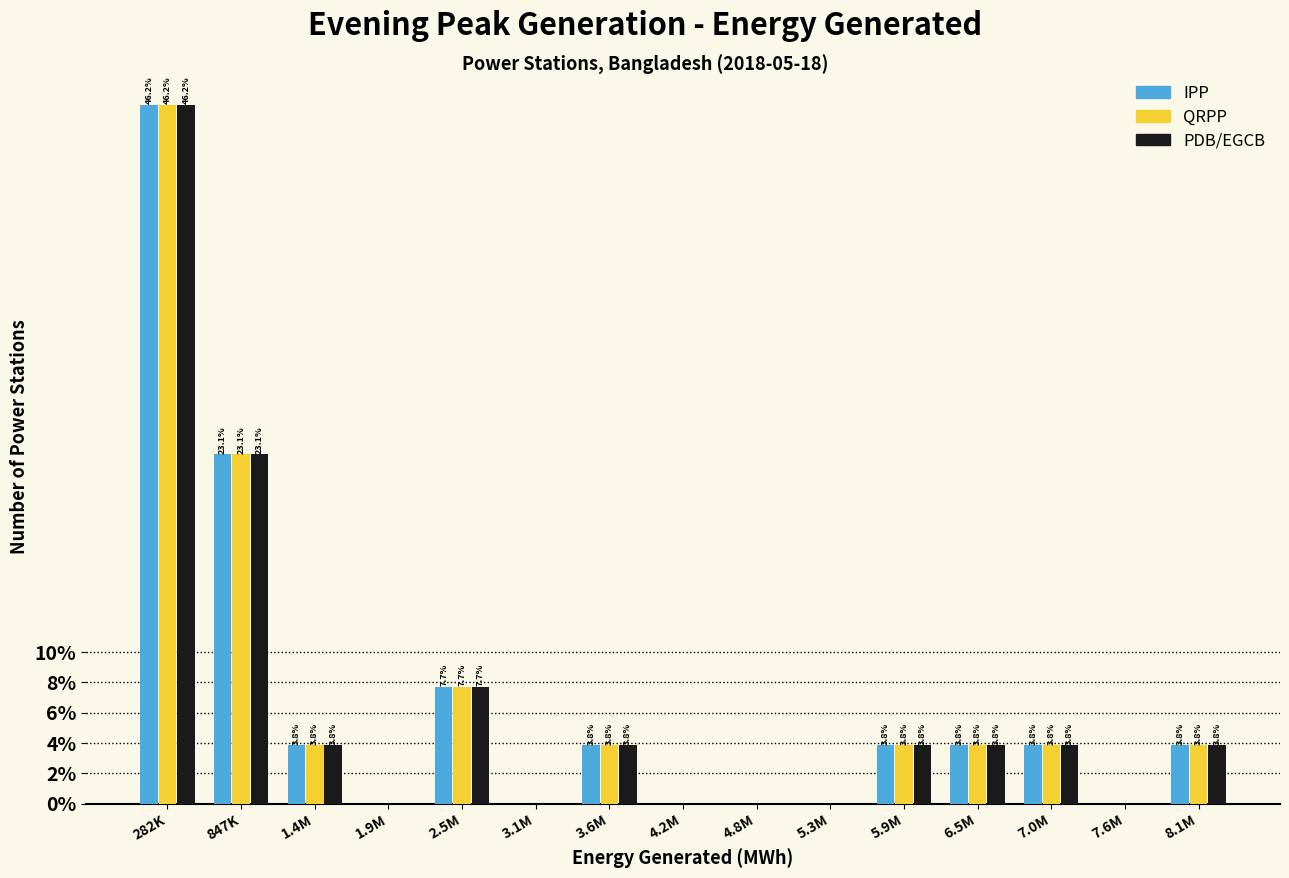

Which label corresponds to the largest value in the chart?

282K